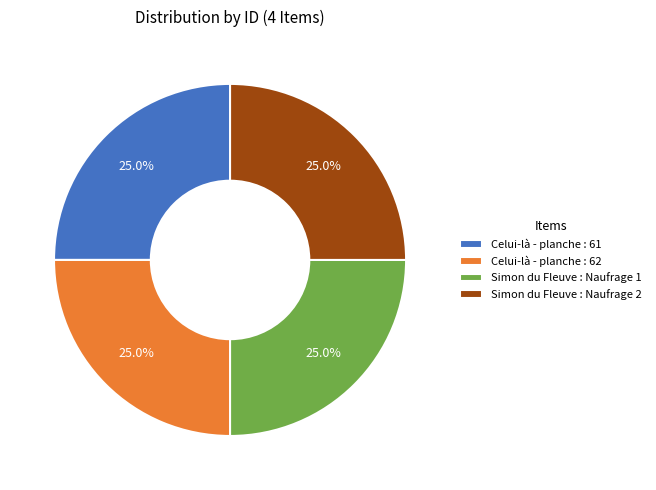

Is Simon du Fleuve : Naufrage 2 the majority of the pie?

No